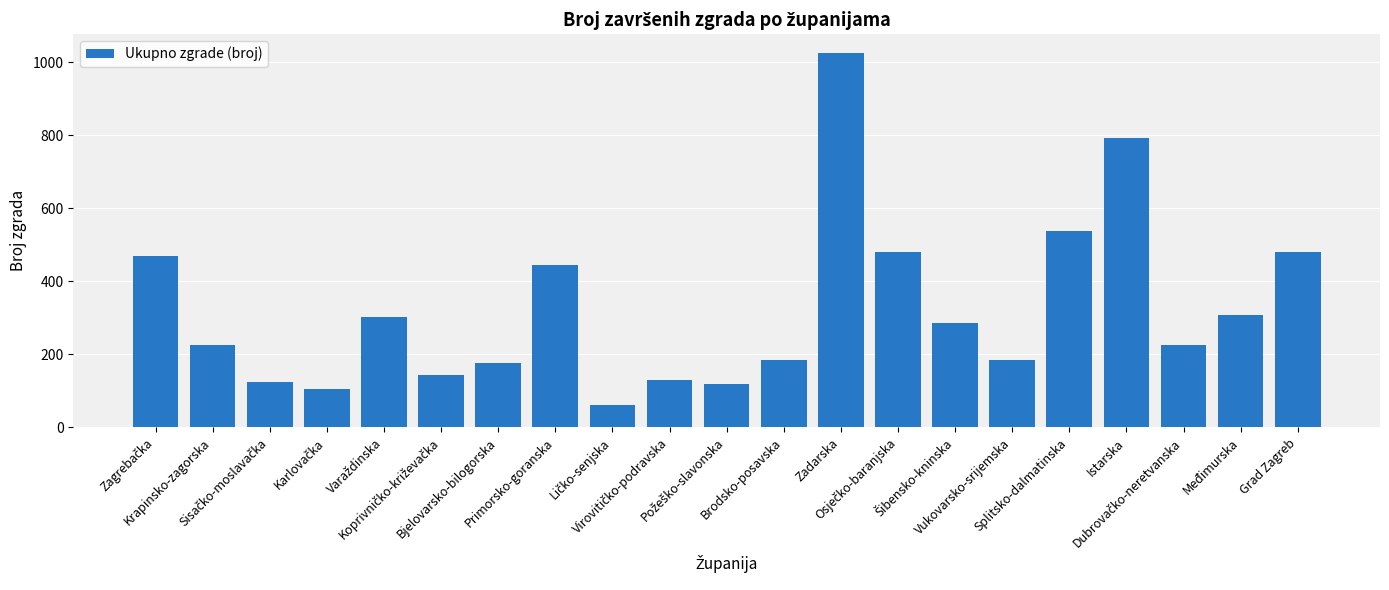

What is the greatest value displayed?

1026